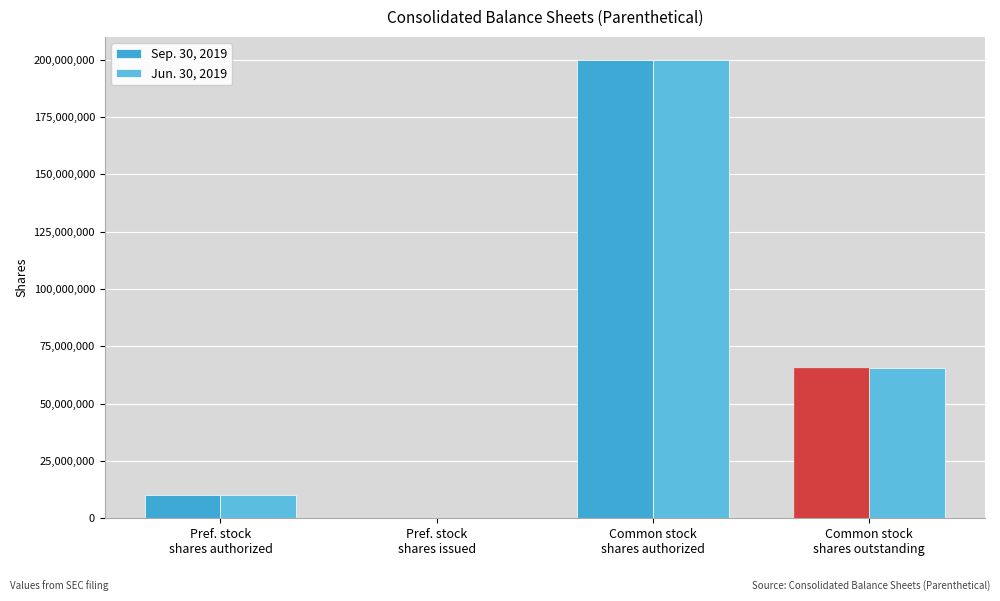

At which label is Jun. 30, 2019 closest to 100000000?

Common stock
shares outstanding